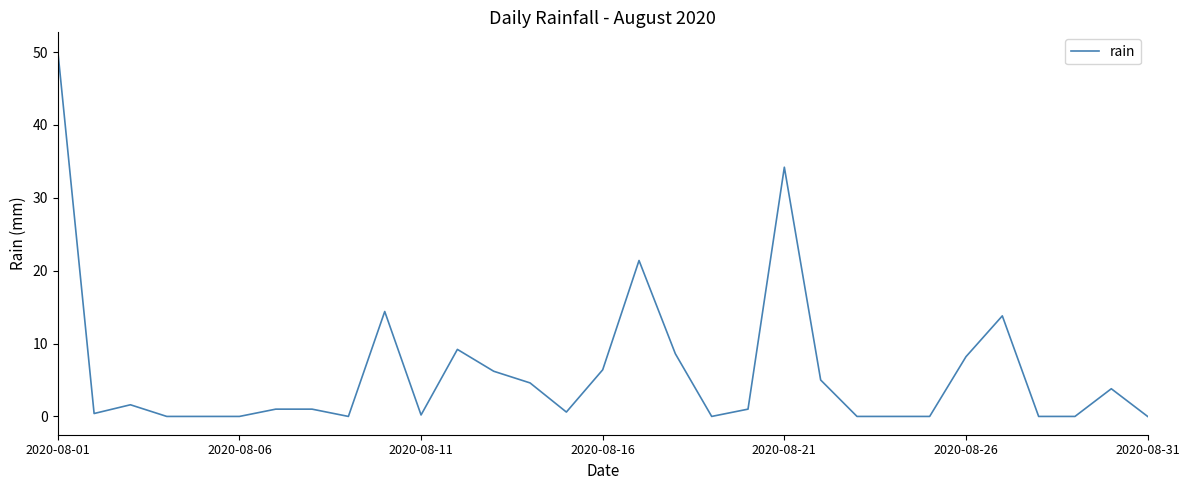

What is the maximum value shown in the chart?

50.2